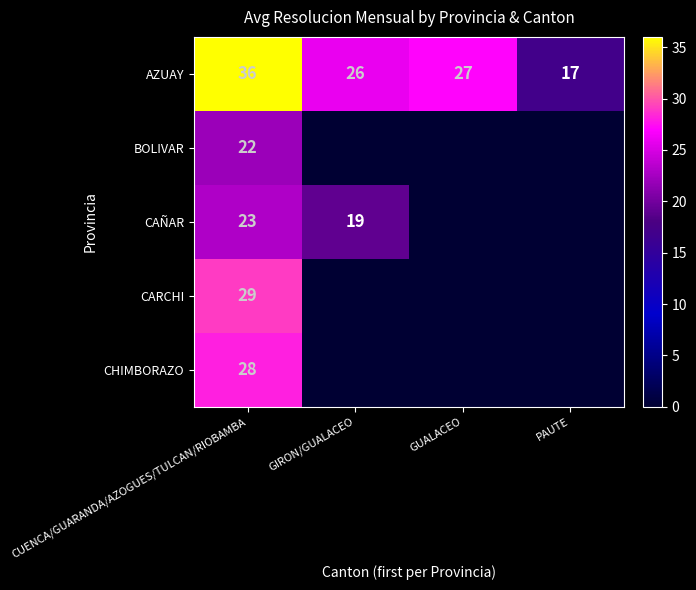

At how many categories does at least one series exceed 23?

3